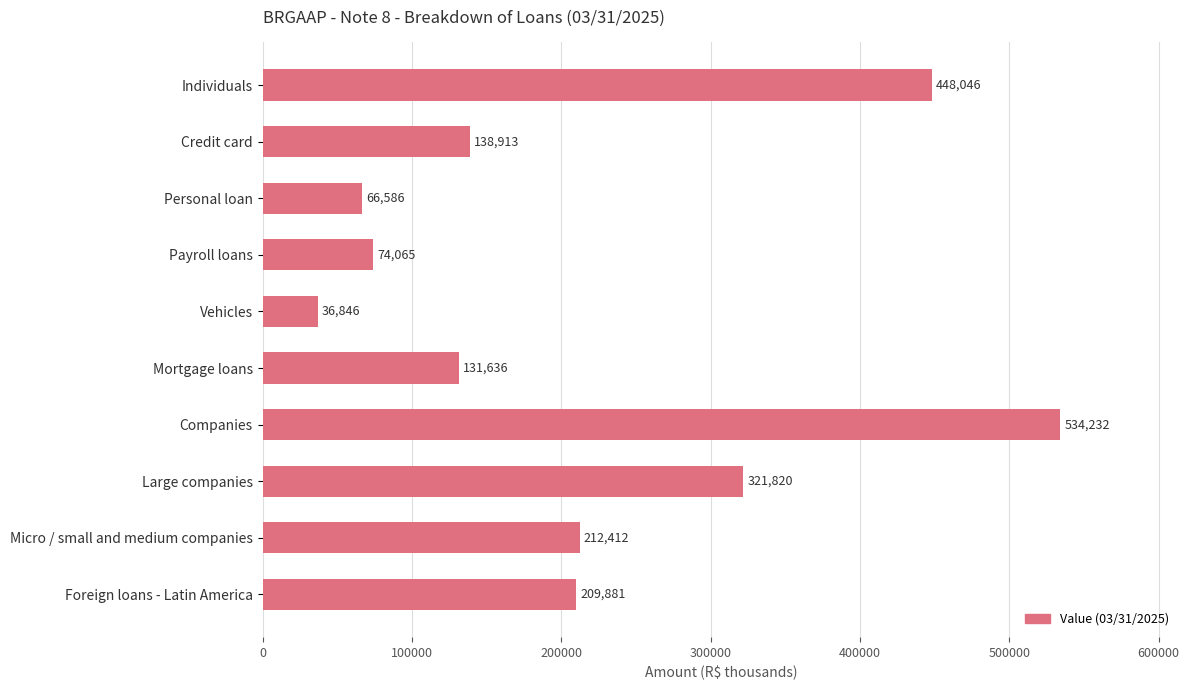

What is the minimum value shown in the chart?

36846